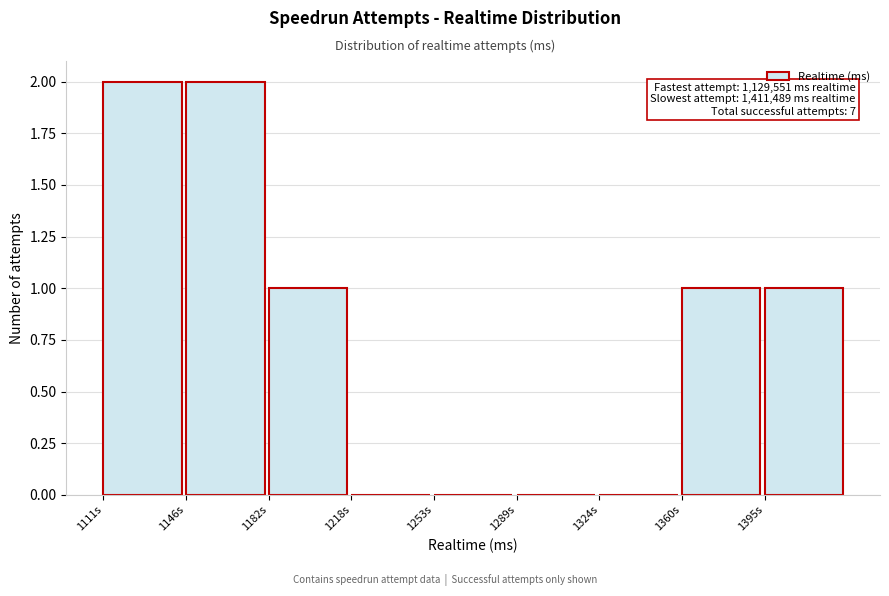

Reading left to right, list all the values displayed in this chart.

1111s=2	1146s=2	1182s=1	1218s=0	1253s=0	1289s=0	1324s=0	1360s=1	1395s=1